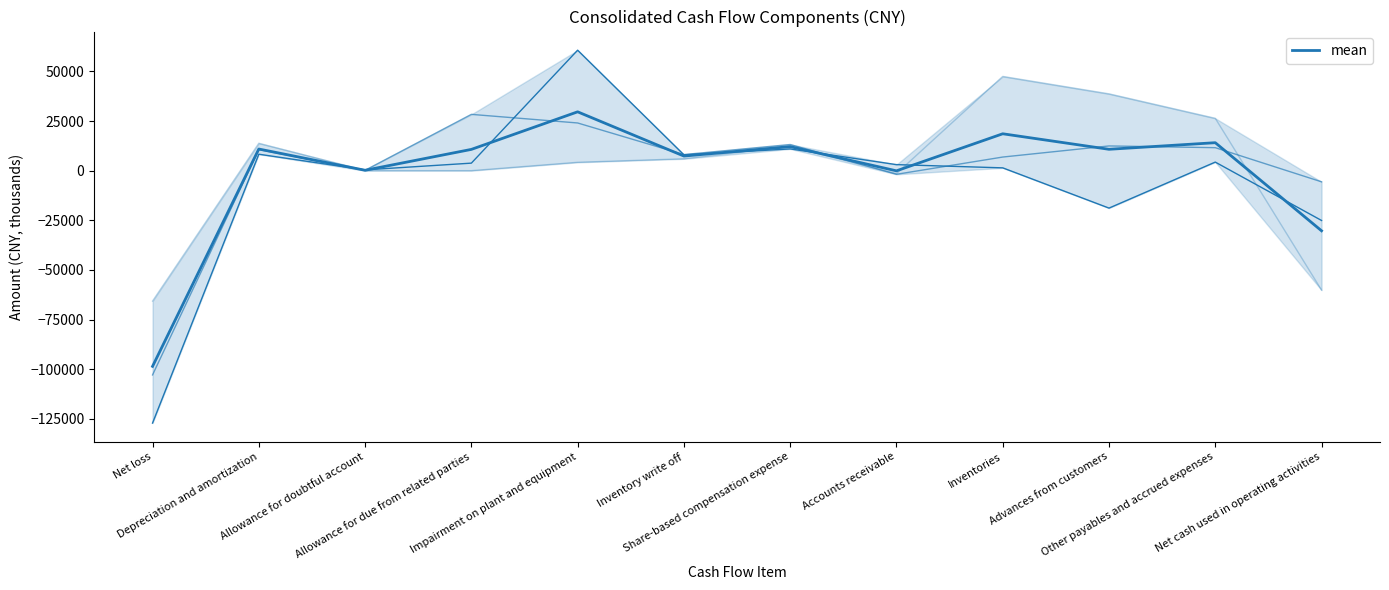

What is the sum of the values at Impairment on plant and equipment and Net cash used in operating activities?

-648.3